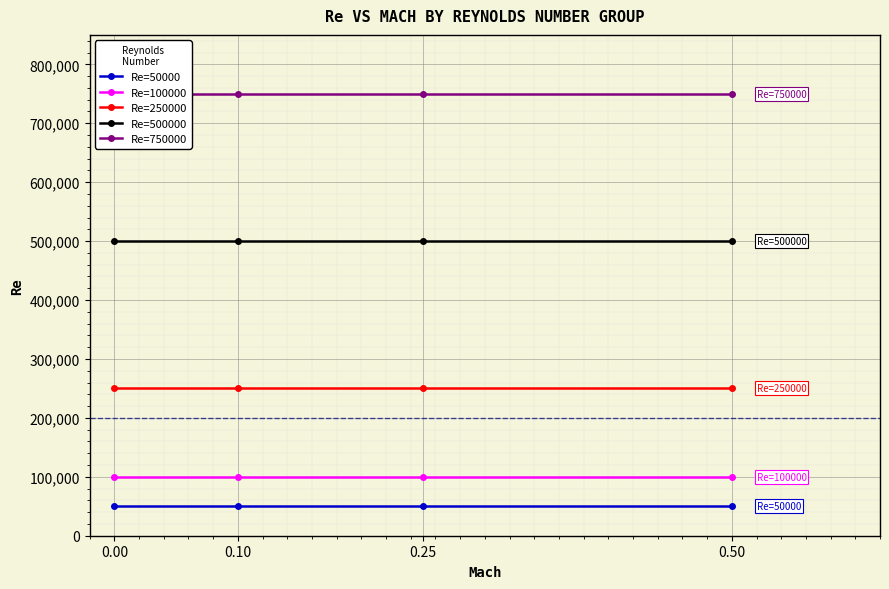

Reading left to right, transcribe all the data shown in this chart.

Re=50000: 50000	50000	50000	50000
Re=100000: 100000	100000	100000	100000
Re=250000: 250000	250000	250000	250000
Re=500000: 500000	500000	500000	500000
Re=750000: 750000	750000	750000	750000